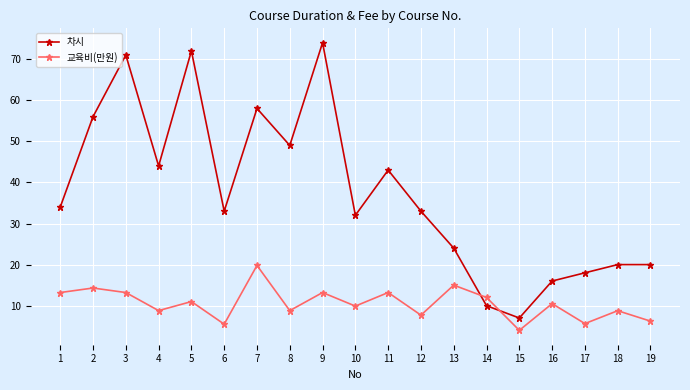

What is the total value across all series at 14?

22.0